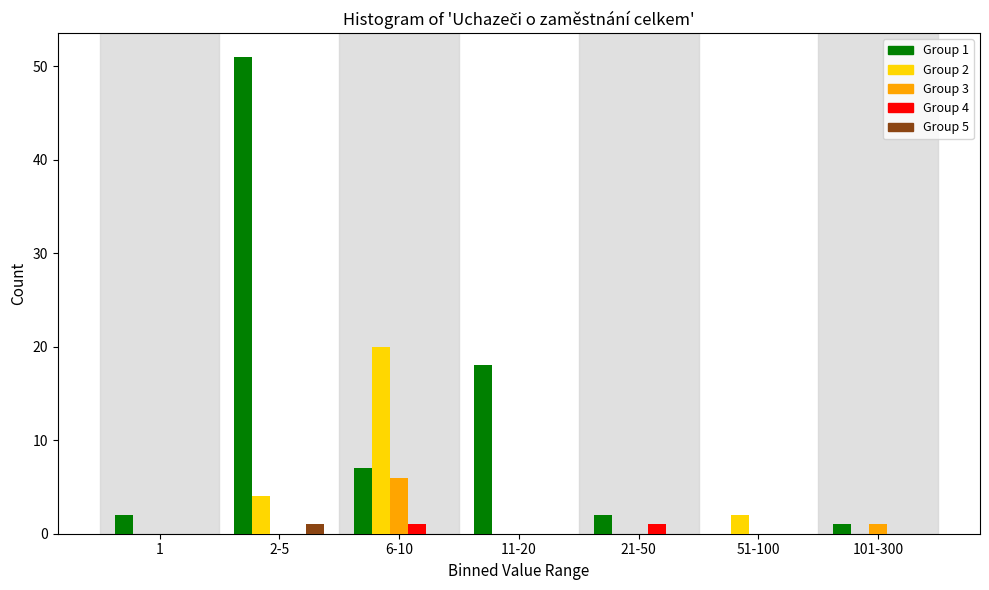

At which category is the sum across all series the highest?

2-5